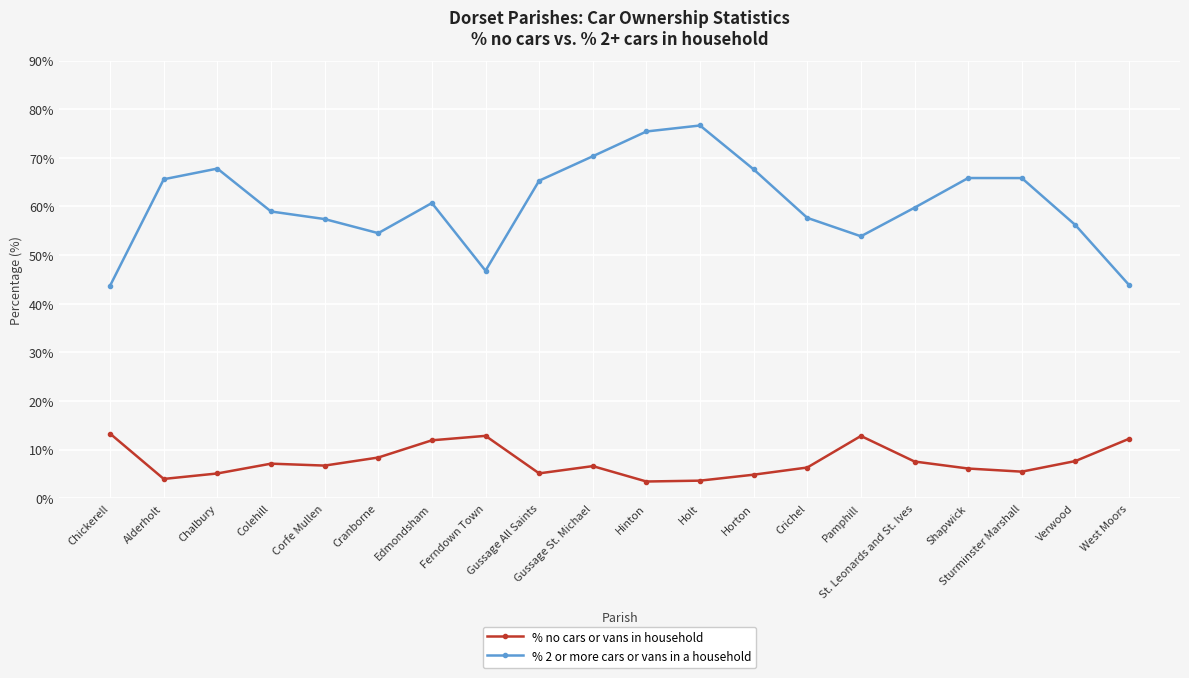

True or false: % 2 or more cars or vans in a household and % no cars or vans in household cross at least once.

False